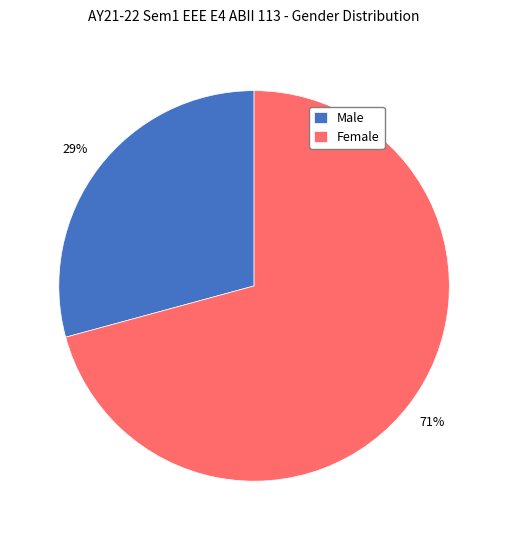

Is it true that Male is 19% of the pie?

False